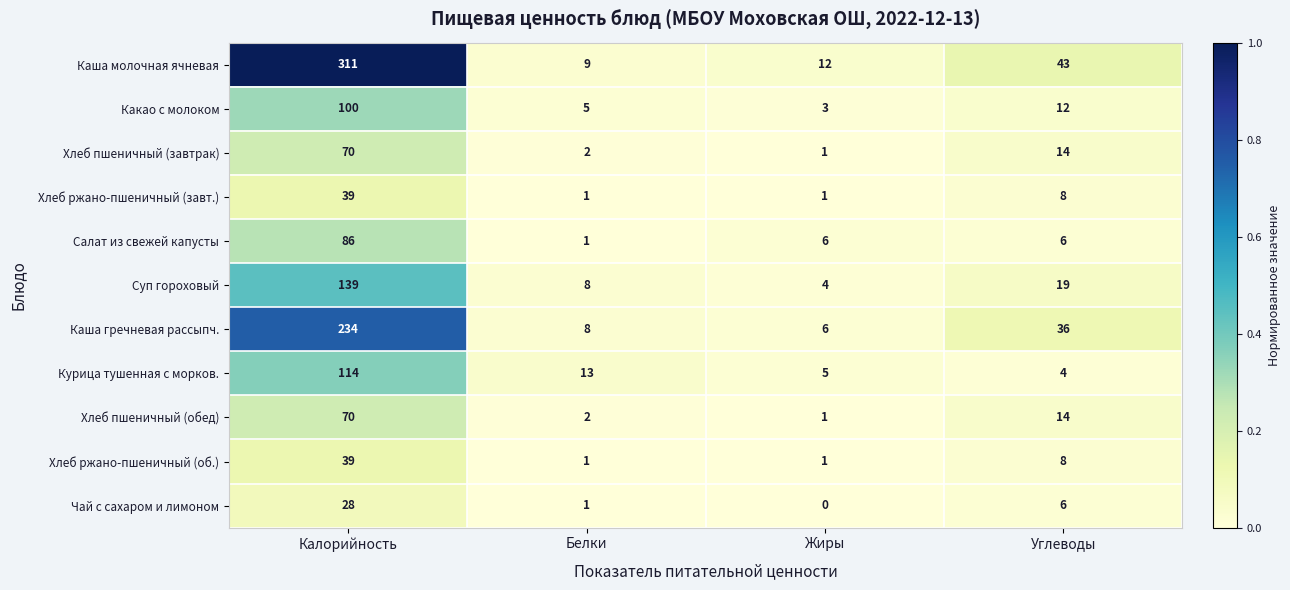

The Салат из свежей капусты series shows 10 at Жиры. True or false?

False